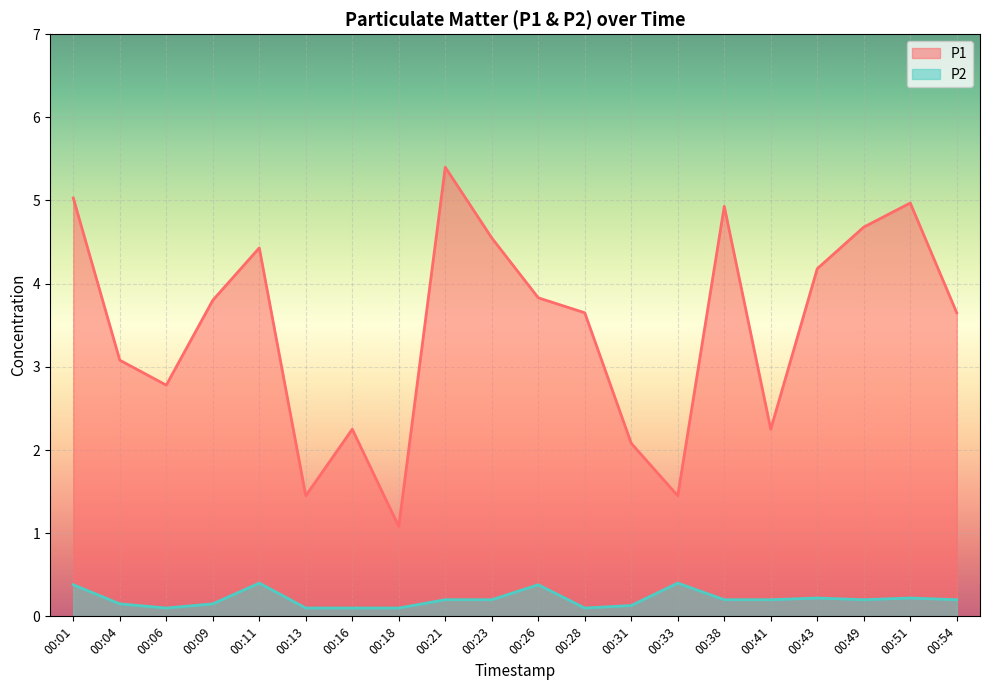

What is the value of the P1 point at the 14th from the left?

1.4